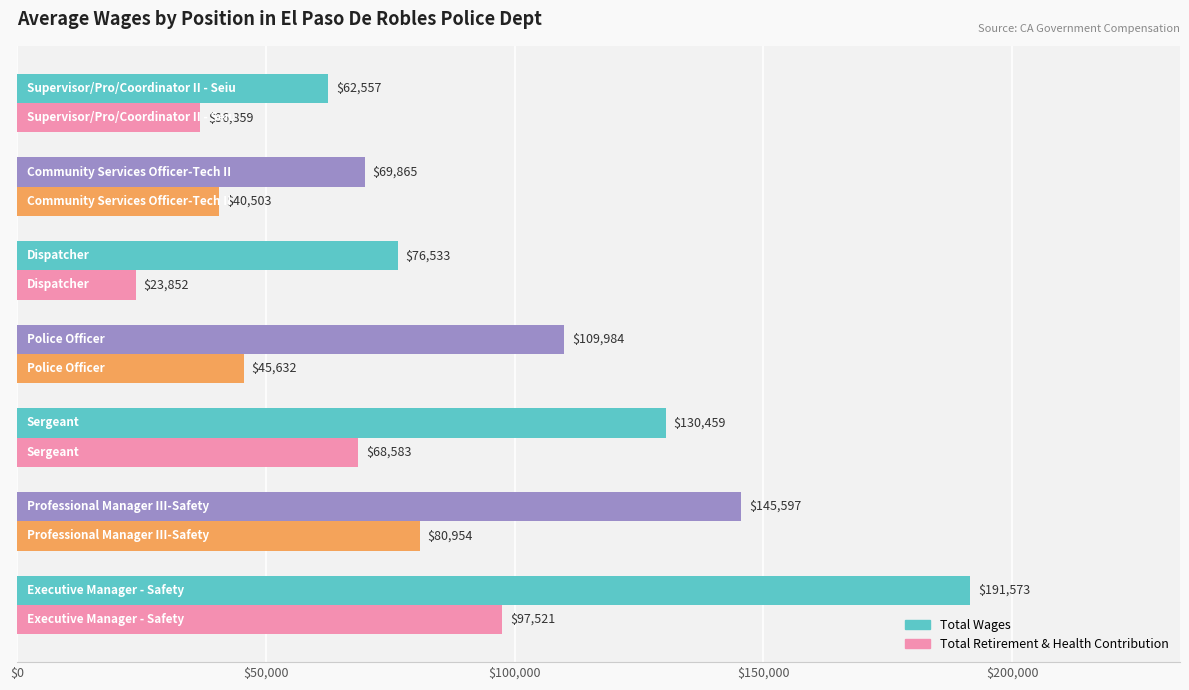

Which series has the largest range (max minus min)?

Total Wages